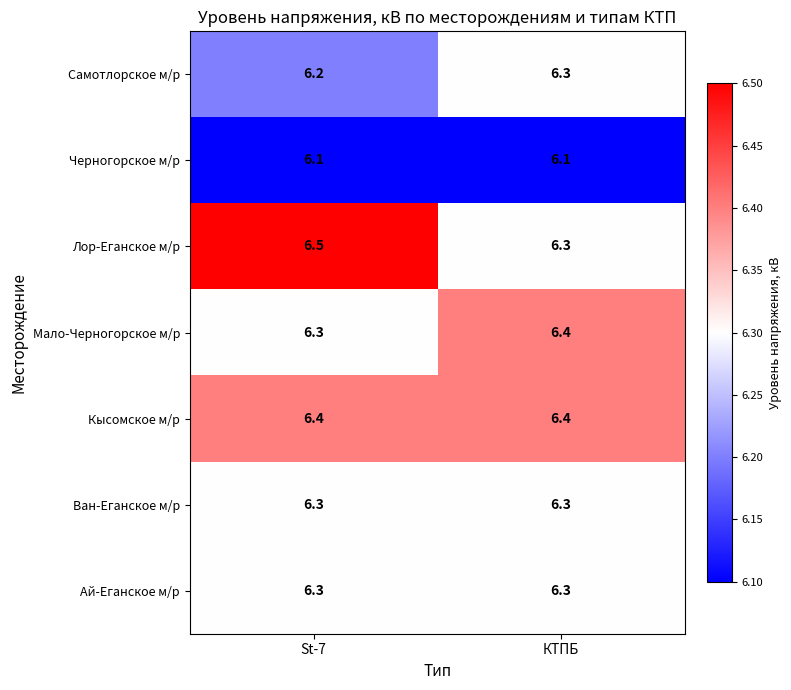

Rank the categories by Мало-Черногорское м/р value from lowest to highest.

St-7, КТПБ